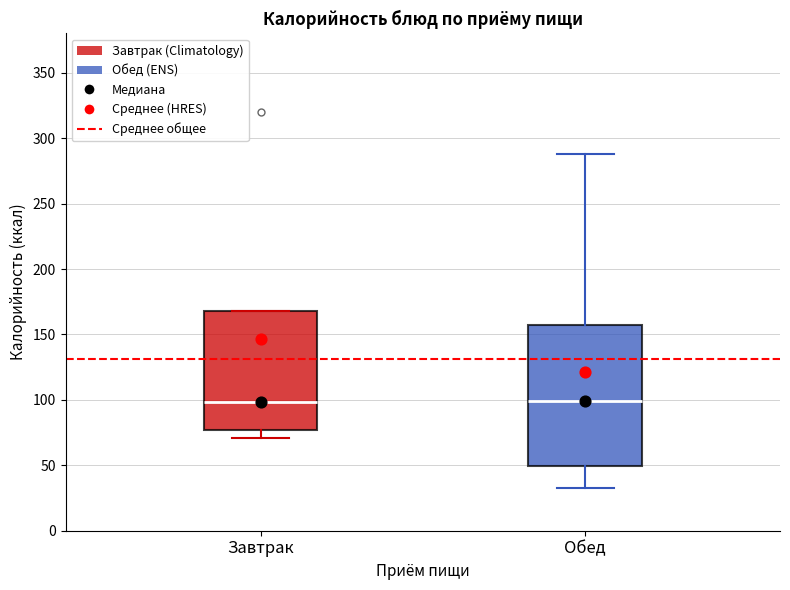

Where is the upper edge of the box for Обед on the y-axis? The values are not printed on the chart, so give them approximately, as read against the axis.

155